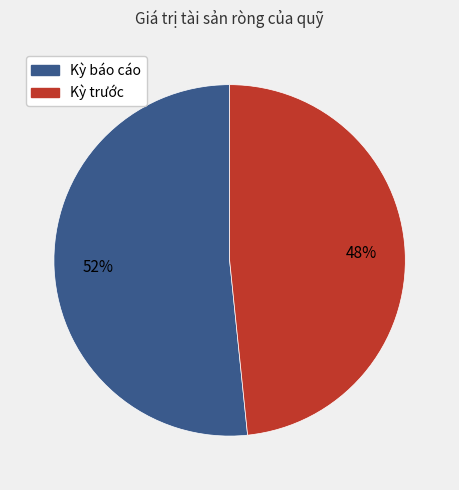

What is the ratio of the value at Kỳ trước to the value at Kỳ báo cáo?

0.9